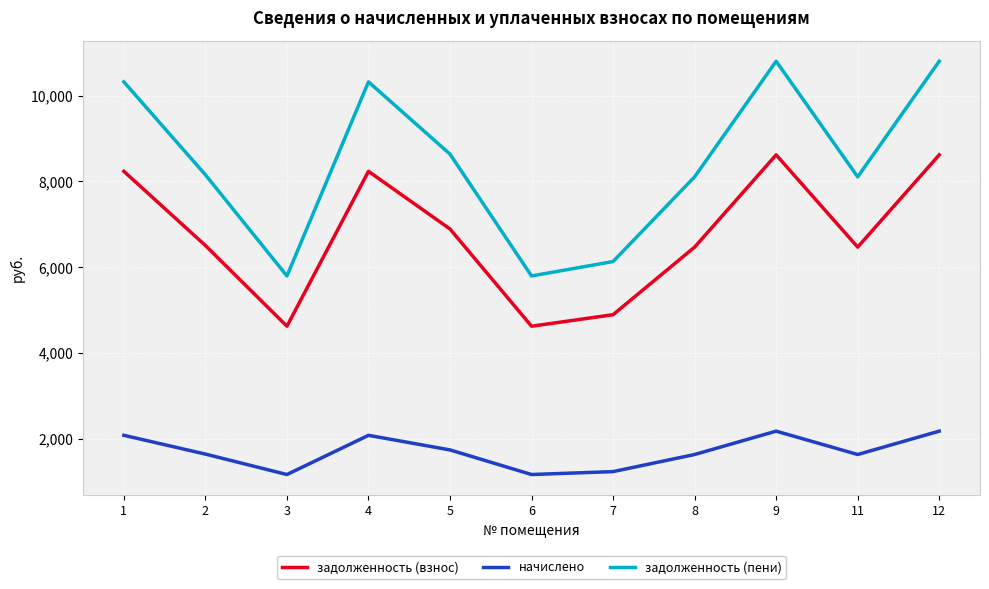

What is the highest value of the задолженность (взнос) series?

8620.8